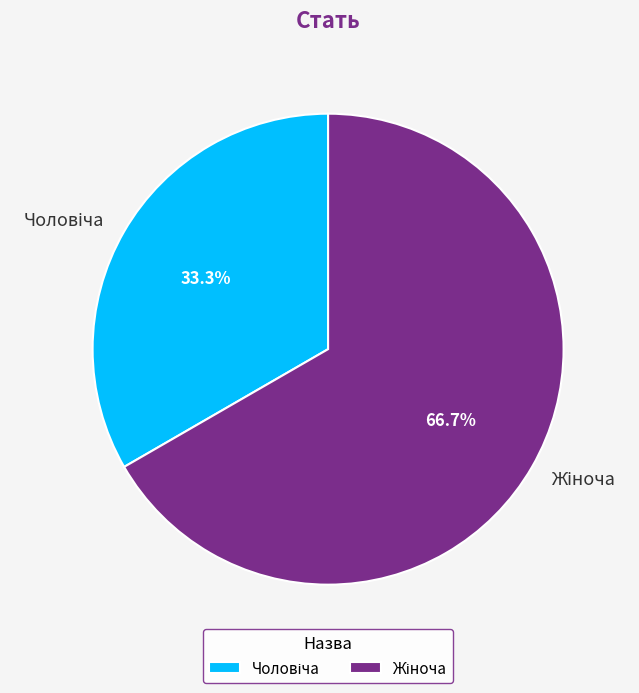

Does any single category account for the majority?

Yes